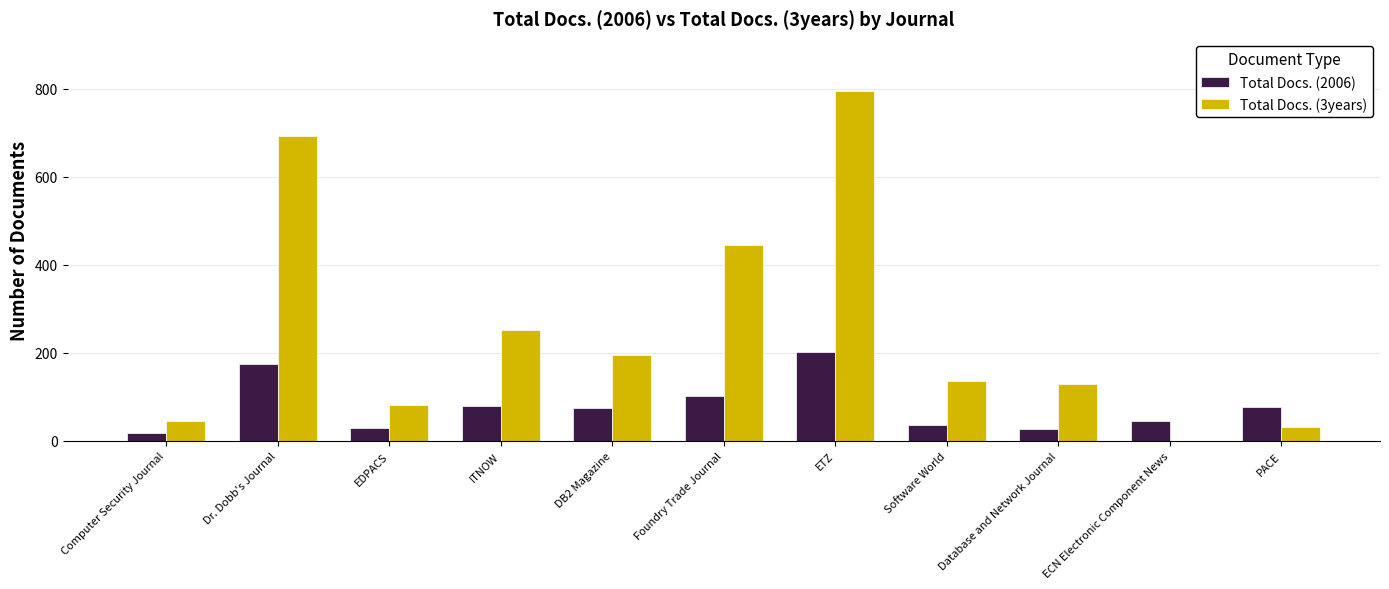

How many positive values does the Total Docs. (3years) series have?

10